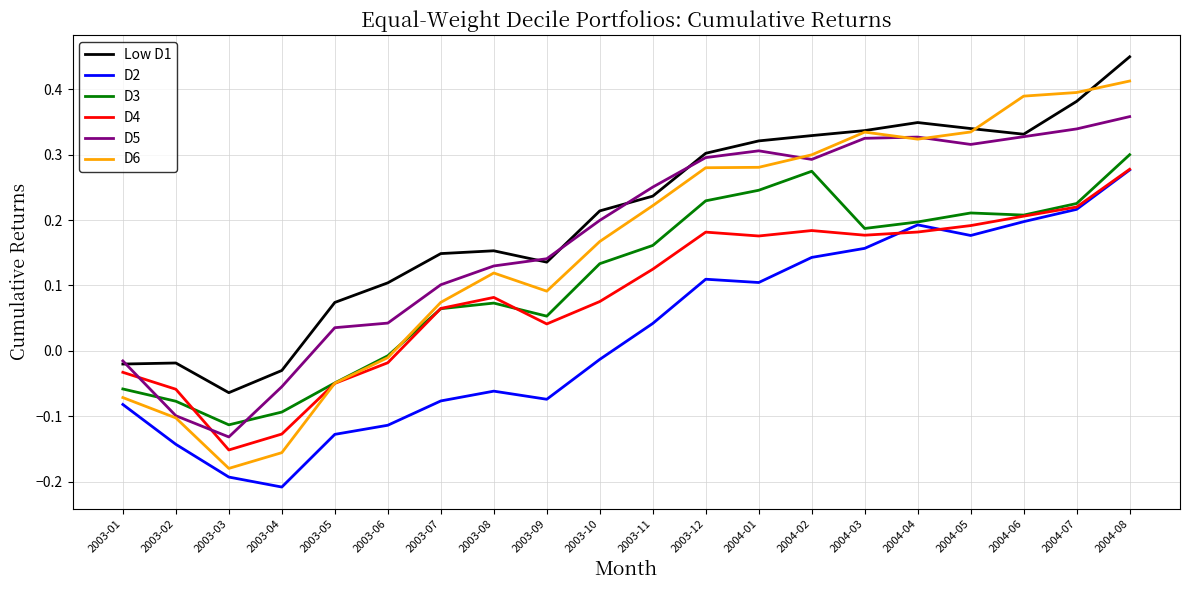

Does the chart display data point markers on the line(s)?

No